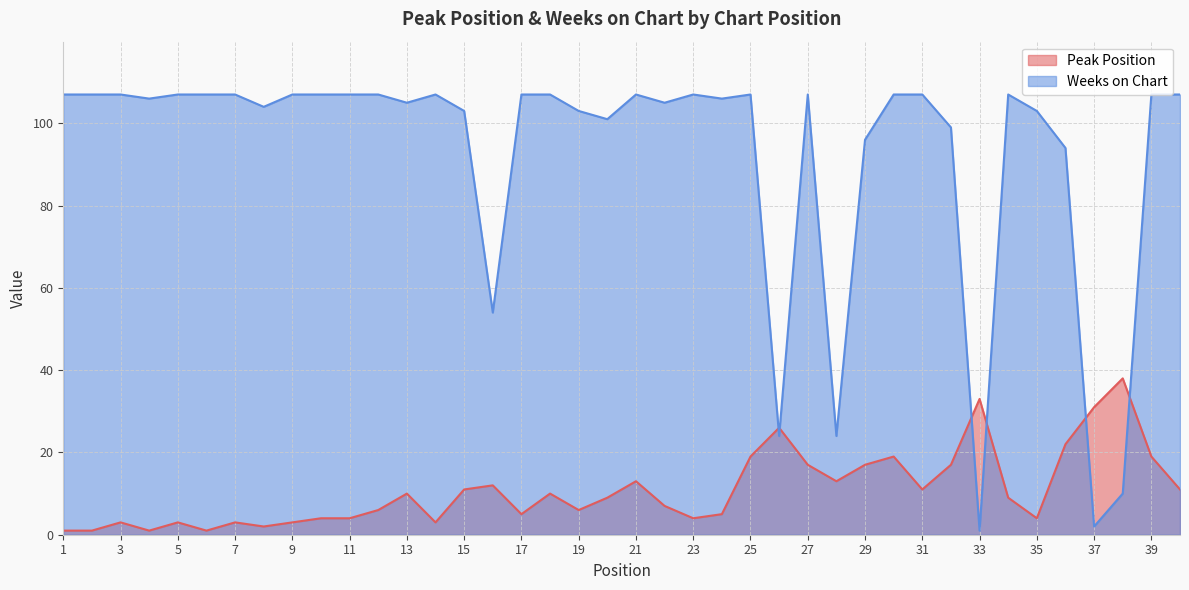

Rank the categories by Weeks on Chart value from highest to lowest.

1, 2, 3, 5, 6, 7, 9, 10, 11, 12, 14, 17, 18, 21, 23, 25, 27, 30, 31, 34, 39, 40, 4, 24, 13, 22, 8, 15, 19, 35, 20, 32, 29, 36, 16, 26, 28, 38, 37, 33